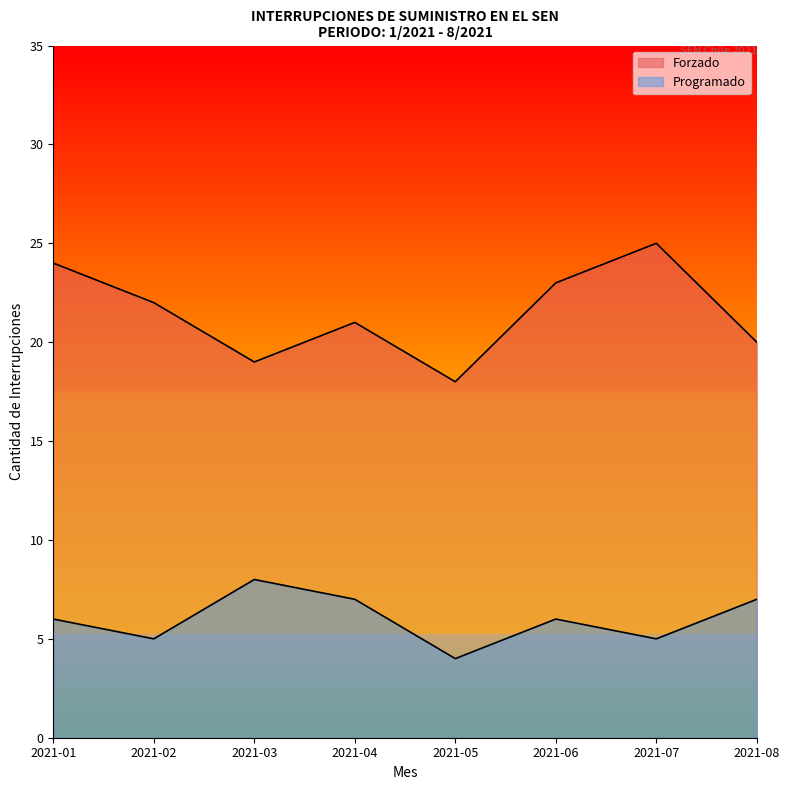

How many values in the Forzado series exceed 22?

3